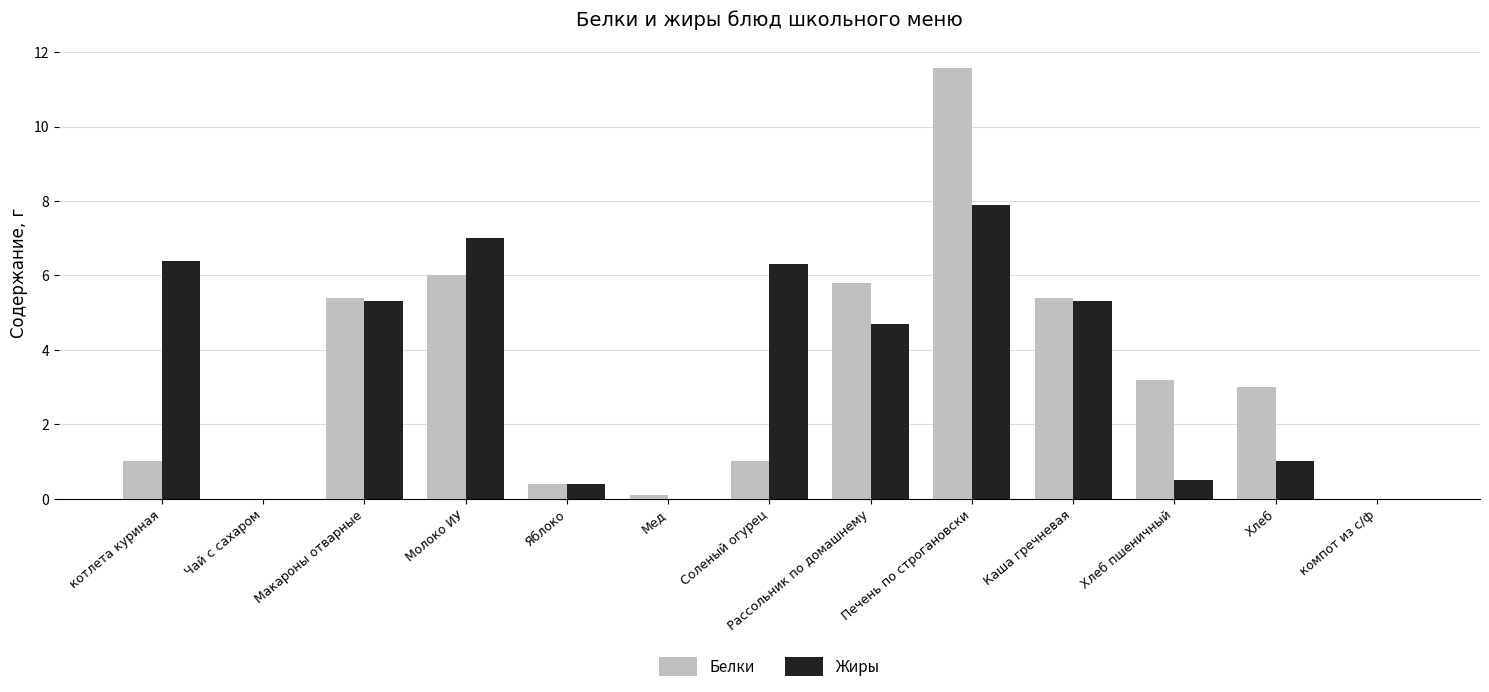

Is it true that Жиры equals -3.5 at Чай с сахаром?

False